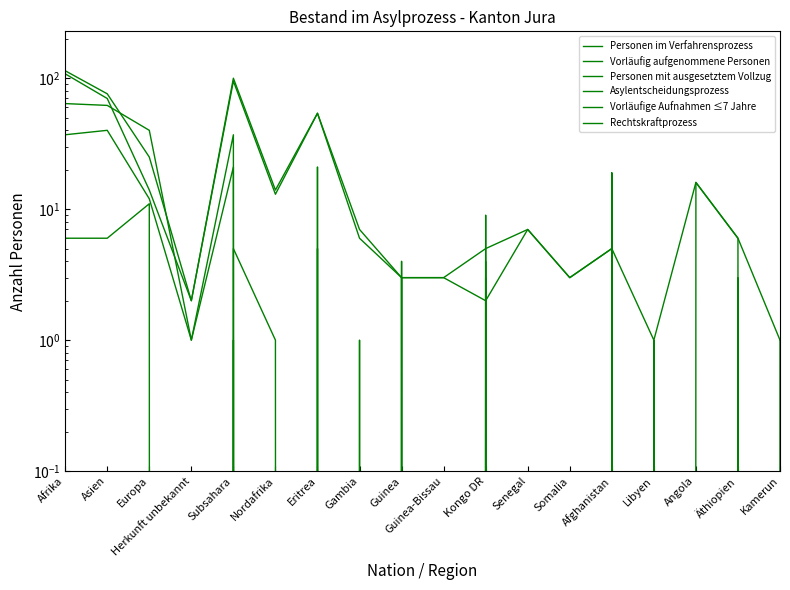

What is the sum of all Asylentscheidungsprozess values?

407